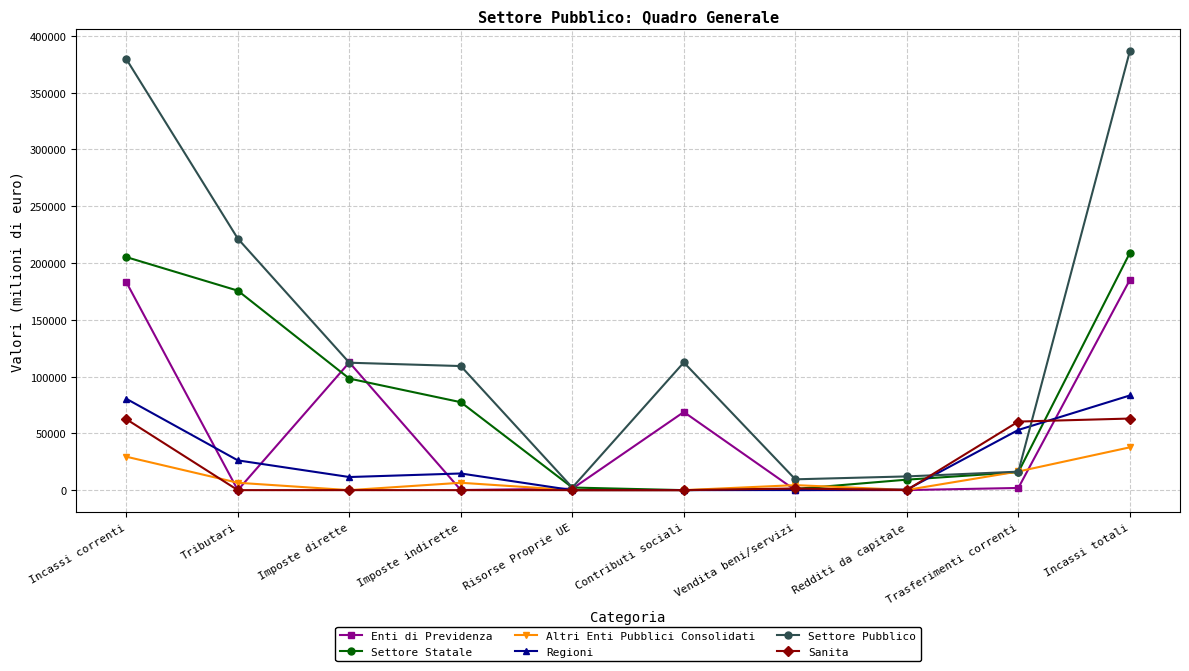

Which series has the largest range (max minus min)?

Settore Pubblico